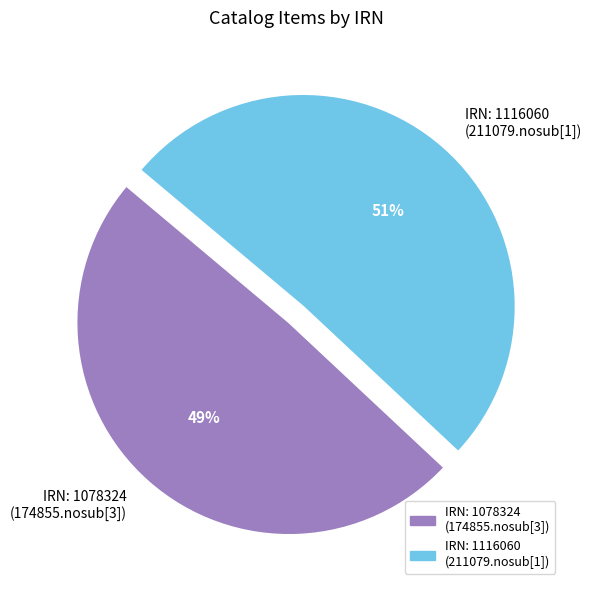

Do IRN: 1116060 (211079.nosub[1]) and IRN: 1078324 (174855.nosub[3]) together represent more than half of the pie?

Yes